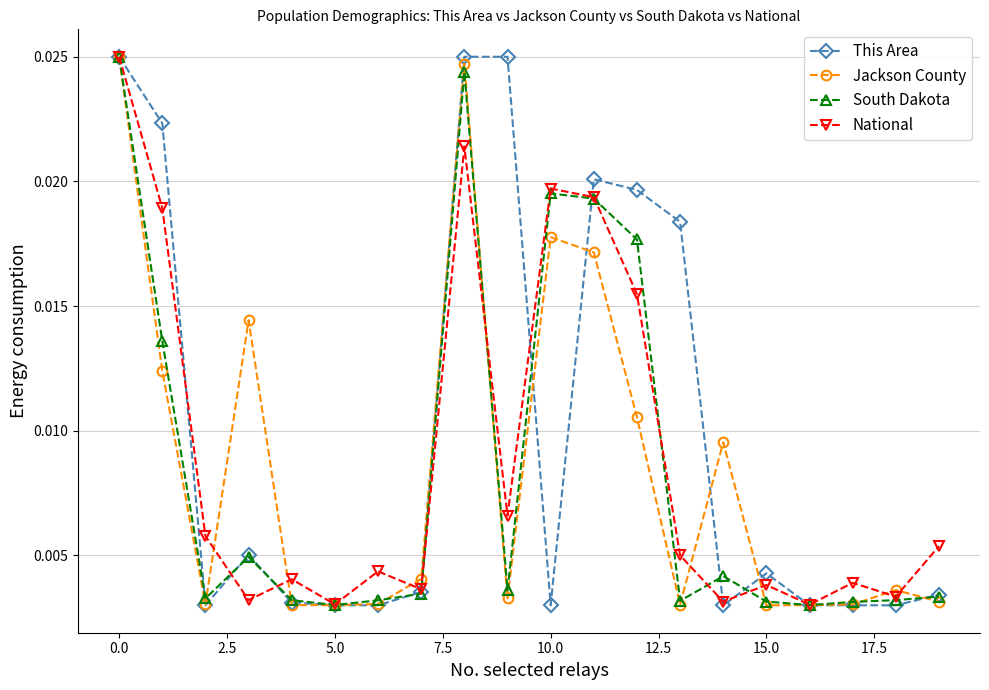

How many This Area values are between 0 and 1?

20